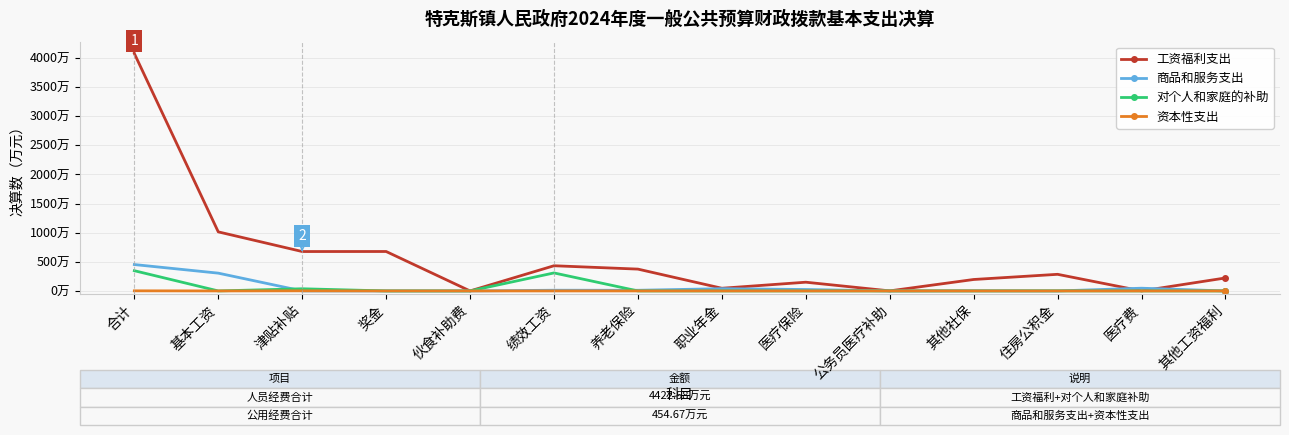

Reading left to right, what are all the values shown in this chart?

工资福利支出: 合计=4075.3	基本工资=1013.9	津贴补贴=676.4	奖金=676.9	伙食补助费=0.0	绩效工资=432.4	养老保险=374.7	职业年金=46.0	医疗保险=149.9	公务员医疗补助=0.8	其他社保=196.4	住房公积金=285.2	医疗费=0.0	其他工资福利=222.8
商品和服务支出: 合计=452.9	基本工资=305.3	津贴补贴=0.0	奖金=0.0	伙食补助费=0.0	绩效工资=12.2	养老保险=11.4	职业年金=38.6	医疗保险=24.4	公务员医疗补助=0.0	其他社保=2.1	住房公积金=0.0	医疗费=46.8	其他工资福利=0.0
对个人和家庭的补助: 合计=347.2	基本工资=0.0	津贴补贴=37.3	奖金=0.0	伙食补助费=0.0	绩效工资=309.1	养老保险=0.0	职业年金=0.0	医疗保险=0.0	公务员医疗补助=0.0	其他社保=0.0	住房公积金=0.9	医疗费=0.0	其他工资福利=0.0
资本性支出: 合计=1.8	基本工资=0.0	津贴补贴=1.8	奖金=0.0	伙食补助费=0.0	绩效工资=0.0	养老保险=0.0	职业年金=0.0	医疗保险=0.0	公务员医疗补助=0.0	其他社保=0.0	住房公积金=0.0	医疗费=0.0	其他工资福利=0.0